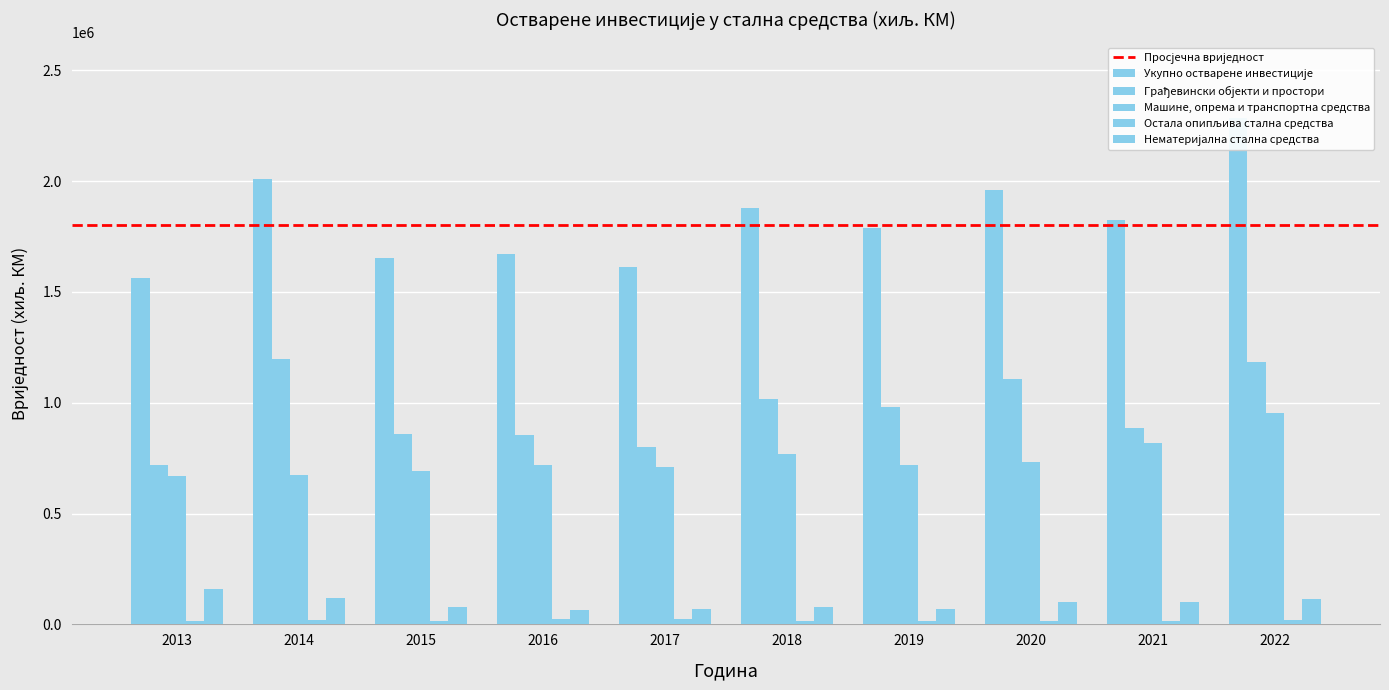

What are all the series names shown in the legend?

Укупно остварене инвестиције, Грађевински објекти и простори, Машине, опрема и транспортна средства, Остала опипљива стална средства, Нематеријална стална средства